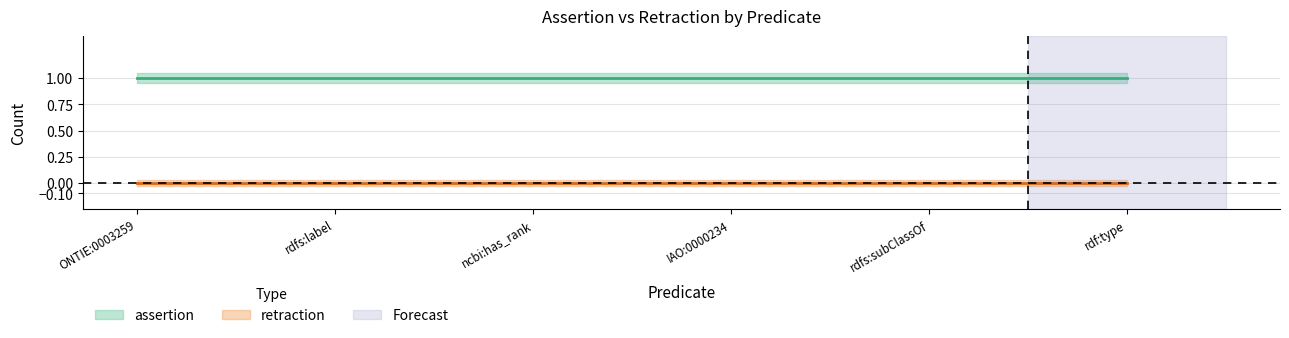

How many lines are shown in the chart?

2